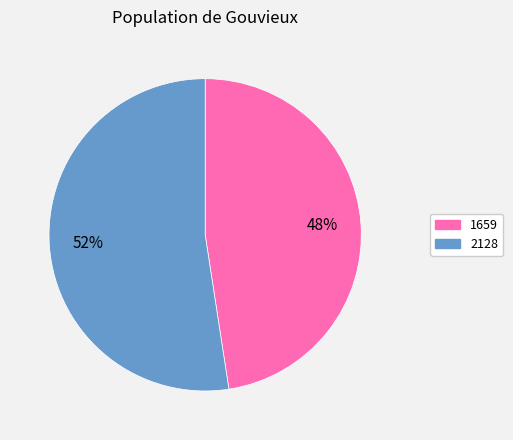

The 2128 slice represents 52% of the pie. True or false?

True